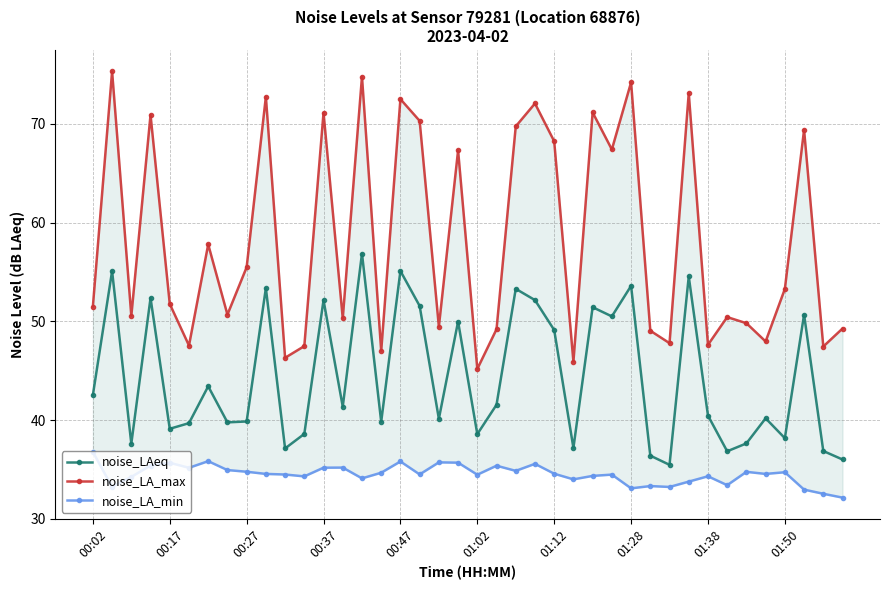

Is it true that noise_LAeq equals 42.5 at 00:02?

True